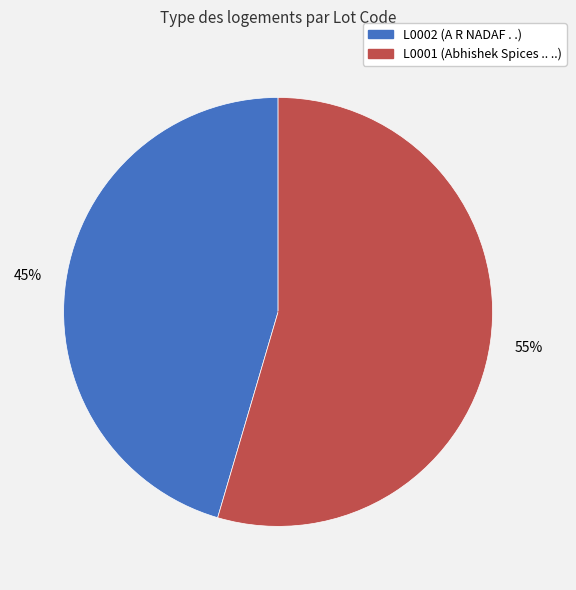

Which slice represents more than half of the pie?

L0001